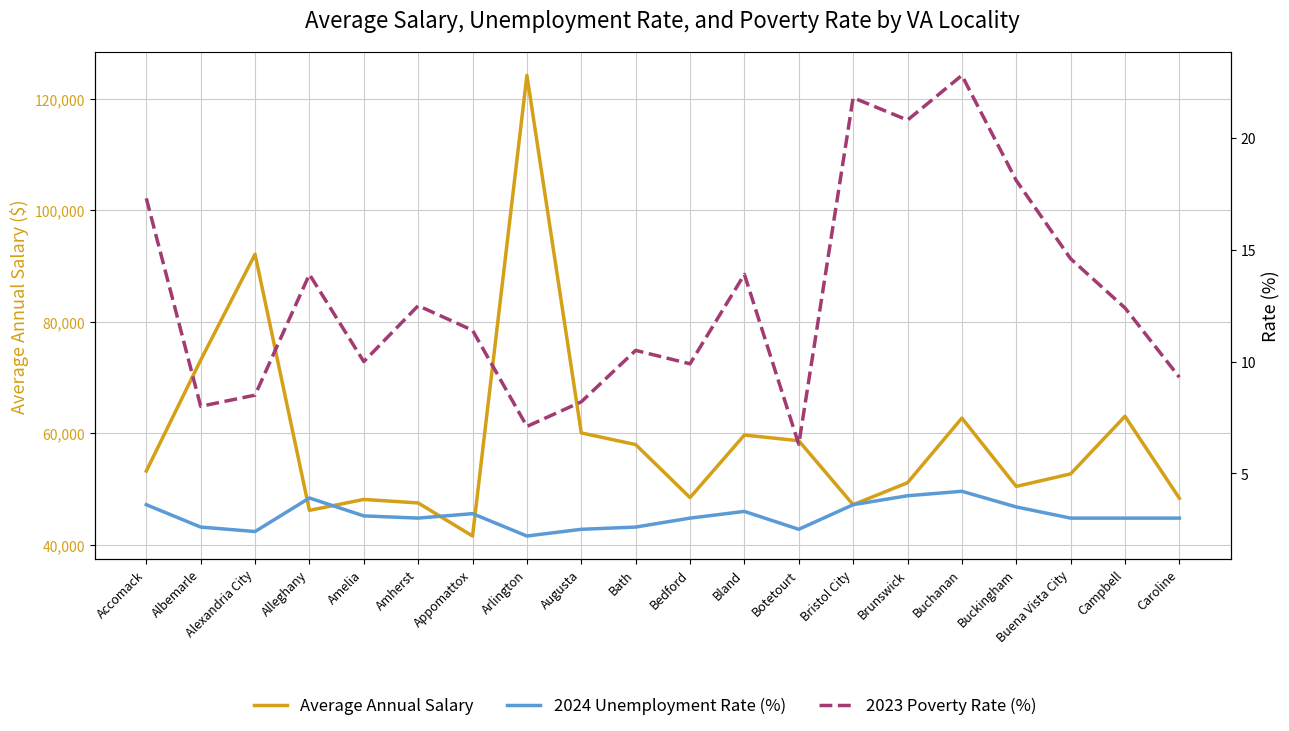

Reading left to right, extract all data points from this chart.

Average Annual Salary: Accomack=53262.0	Albemarle=73160.0	Alexandria City=92154.0	Alleghany=46210.0	Amelia=48169.0	Amherst=47539.0	Appomattox=41607.0	Arlington=124241.0	Augusta=60098.0	Bath=58013.0	Bedford=48503.0	Bland=59717.0	Botetourt=58698.0	Bristol City=47223.0	Brunswick=51163.0	Buchanan=62764.0	Buckingham=50505.0	Buena Vista City=52751.0	Campbell=63085.0	Caroline=48379.0
2024 Unemployment Rate (%): Accomack=3.6	Albemarle=2.6	Alexandria City=2.4	Alleghany=3.9	Amelia=3.1	Amherst=3.0	Appomattox=3.2	Arlington=2.2	Augusta=2.5	Bath=2.6	Bedford=3.0	Bland=3.3	Botetourt=2.5	Bristol City=3.6	Brunswick=4.0	Buchanan=4.2	Buckingham=3.5	Buena Vista City=3.0	Campbell=3.0	Caroline=3.0
2023 Poverty Rate (%): Accomack=17.3	Albemarle=8.0	Alexandria City=8.5	Alleghany=13.9	Amelia=10.0	Amherst=12.5	Appomattox=11.4	Arlington=7.1	Augusta=8.2	Bath=10.5	Bedford=9.9	Bland=13.9	Botetourt=6.3	Bristol City=21.8	Brunswick=20.8	Buchanan=22.8	Buckingham=18.1	Buena Vista City=14.6	Campbell=12.4	Caroline=9.3